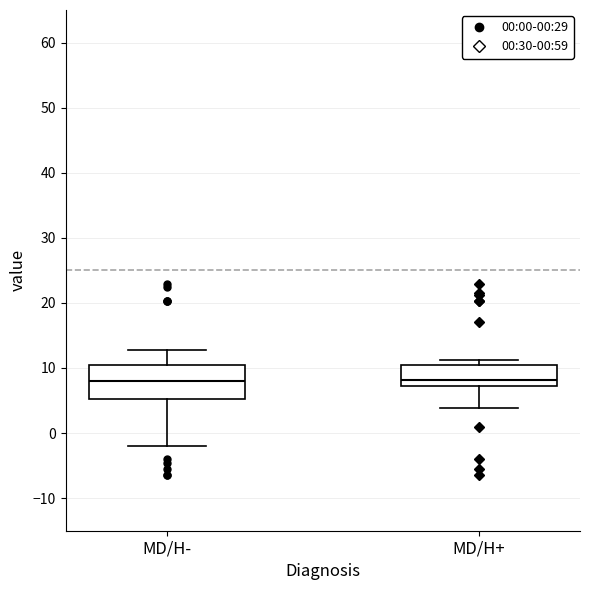

Where does the median line of the box for MD/H- sit on the y-axis? The values are not printed on the chart, so give them approximately, as read against the axis.

8